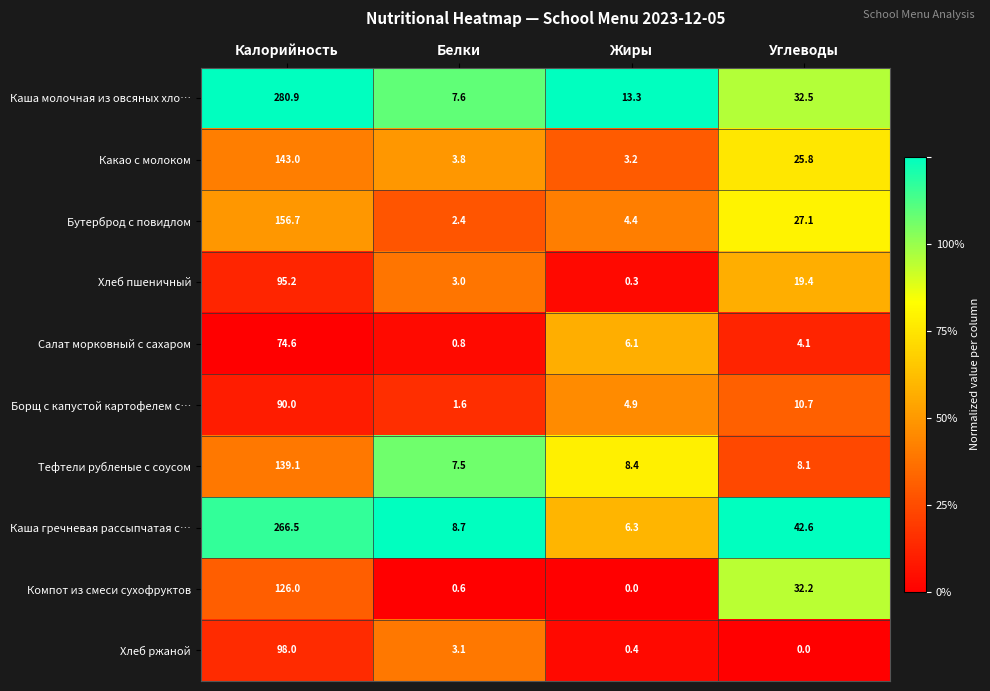

Which series has the largest total across all categories?

Каша молочная из овсяных хло…